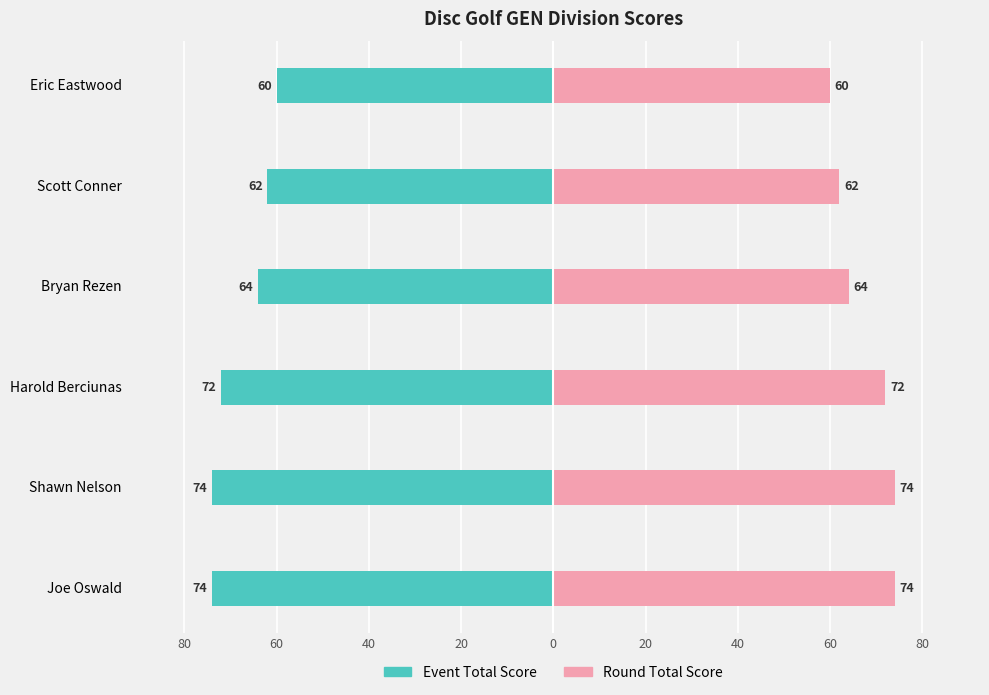

Which series has the largest range (max minus min)?

Event Total Score